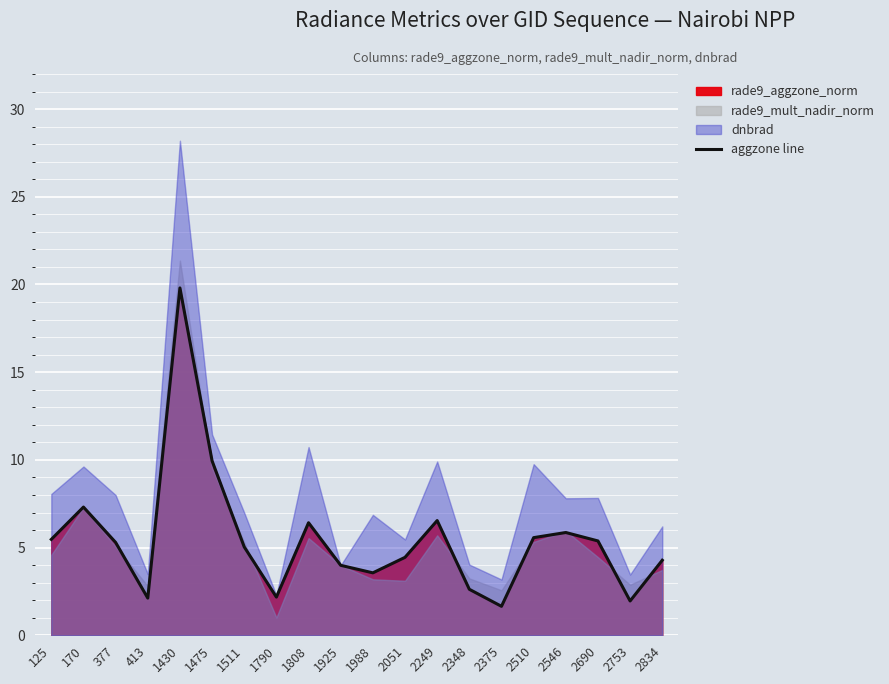

Where is the first local minimum?

413